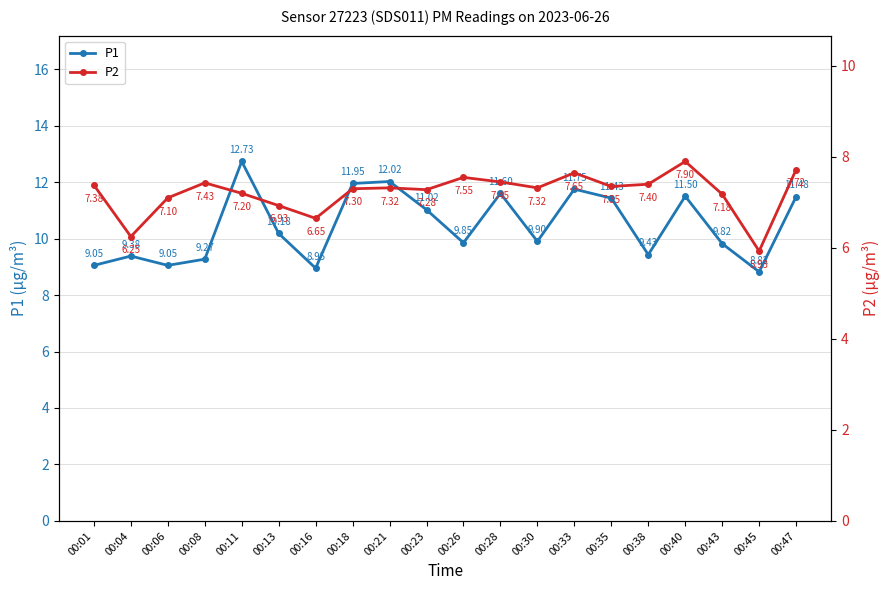

What is the average value of the P1 series?

10.5